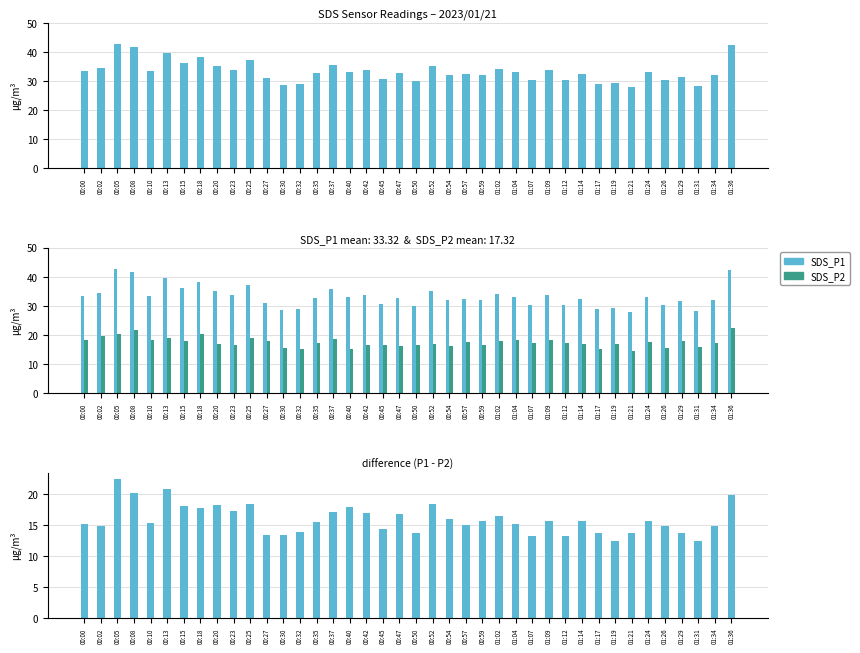

Which category has the highest value across all series?

00:05